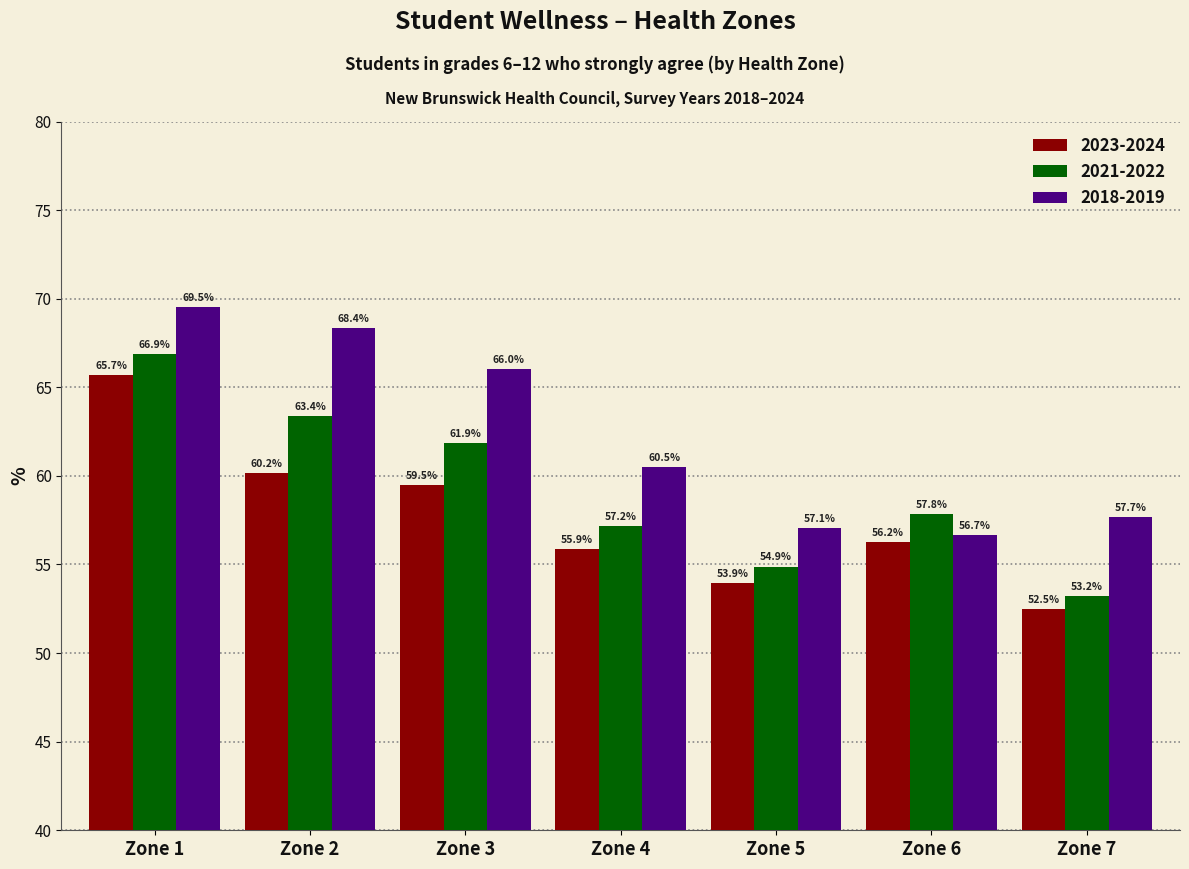

What are all the series names shown in the legend?

2023-2024, 2021-2022, 2018-2019